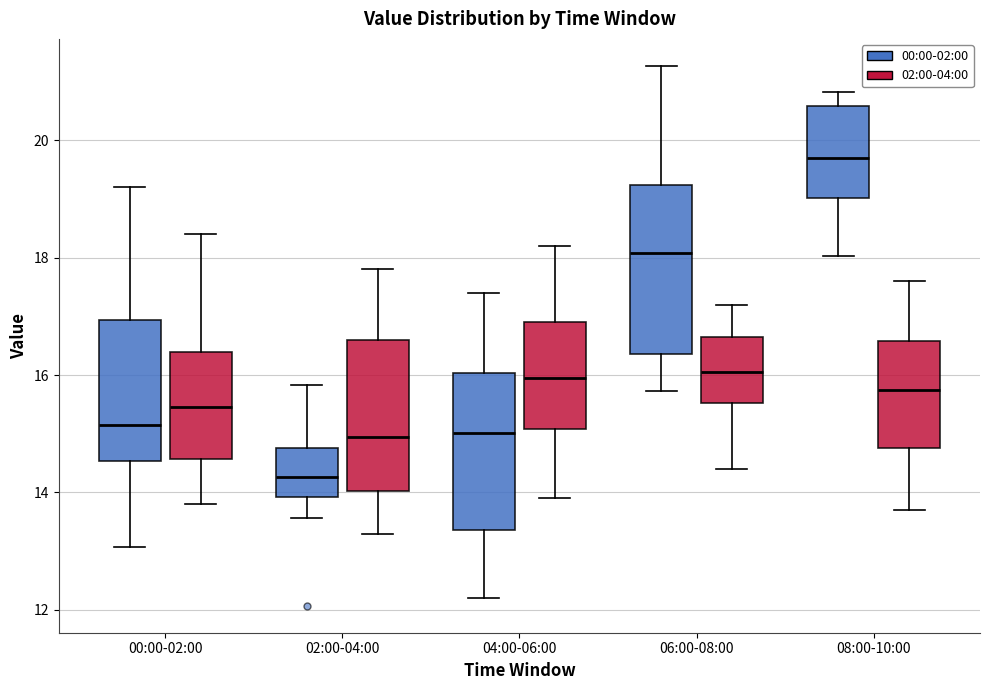

Where does the upper whisker of the box for 00:00-02:00 (02:00-04:00) end on the y-axis? The values are not printed on the chart, so give them approximately, as read against the axis.

18.4